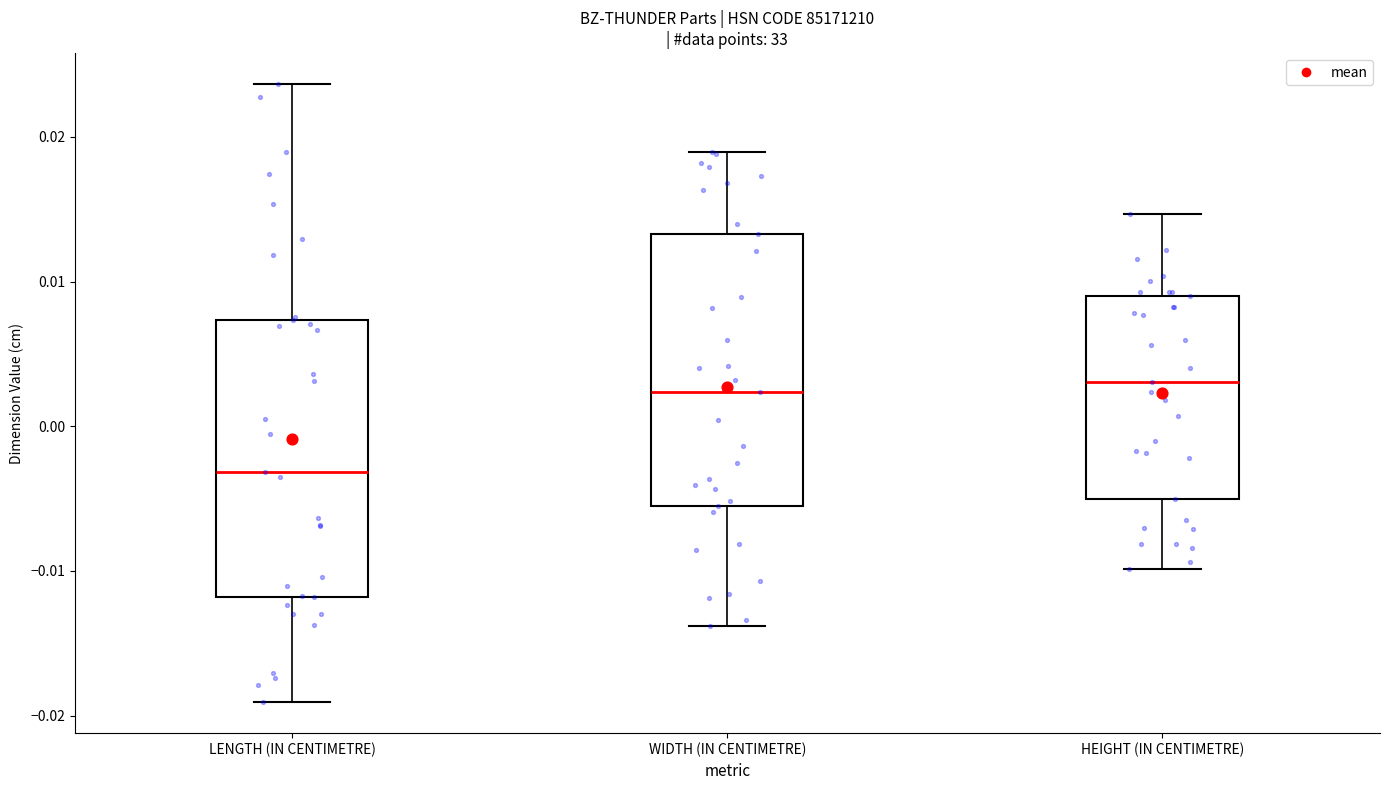

Reading left to right, read every box against the y-axis: the position of its median line, the range the box covers, and the ends of its whiskers. The values are not printed on the chart, so give them approximately, as read against the axis.

LENGTH (IN CENTIMETRE): median -0.003, box -0.012 to 0.007, whiskers -0.019 to 0.024
WIDTH (IN CENTIMETRE): median 0.002, box -0.006 to 0.013, whiskers -0.014 to 0.019
HEIGHT (IN CENTIMETRE): median 0.003, box -0.005 to 0.009, whiskers -0.010 to 0.015